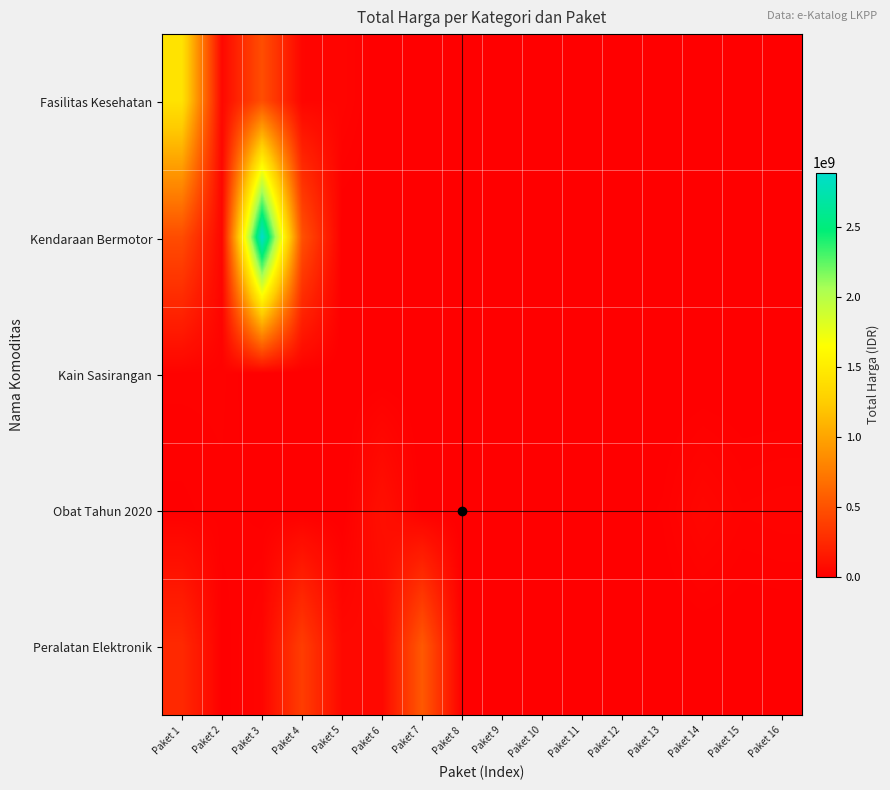

At how many categories does at least one series exceed 555510413?

2